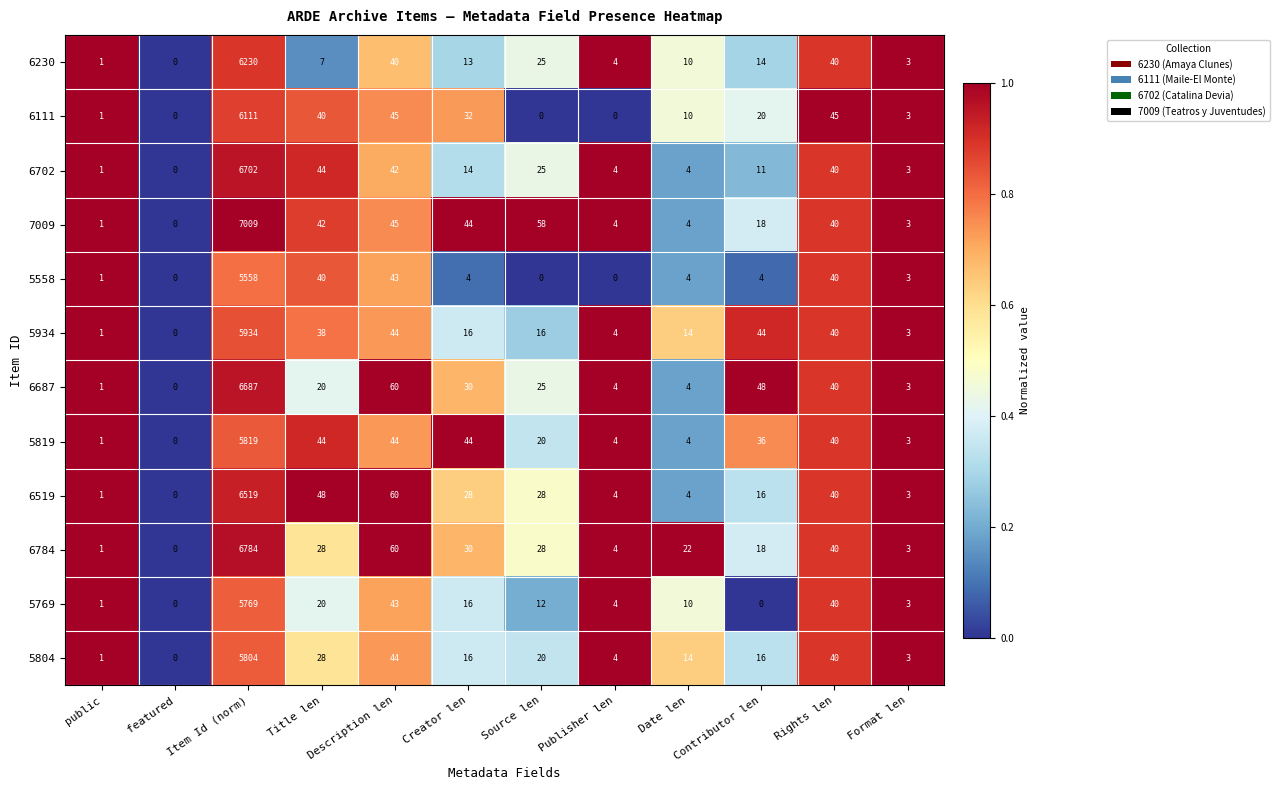

What is the sum of all 6784 values?

7018